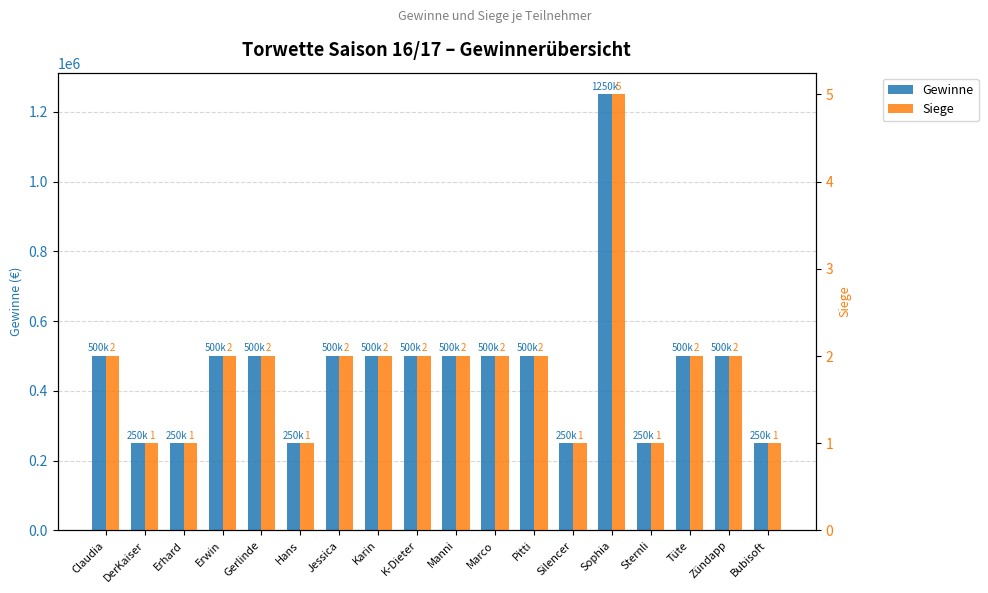

Reading left to right, list all the values displayed in this chart.

Gewinne: Claudia=500000	DerKaiser=250000	Erhard=250000	Erwin=500000	Gerlinde=500000	Hans=250000	Jessica=500000	Karin=500000	K-Dieter=500000	Manni=500000	Marco=500000	Pitti=500000	Silencer=250000	Sophia=1250000	Sternli=250000	Tüte=500000	Zündapp=500000	Bubisoft=250000
Siege: Claudia=2	DerKaiser=1	Erhard=1	Erwin=2	Gerlinde=2	Hans=1	Jessica=2	Karin=2	K-Dieter=2	Manni=2	Marco=2	Pitti=2	Silencer=1	Sophia=5	Sternli=1	Tüte=2	Zündapp=2	Bubisoft=1